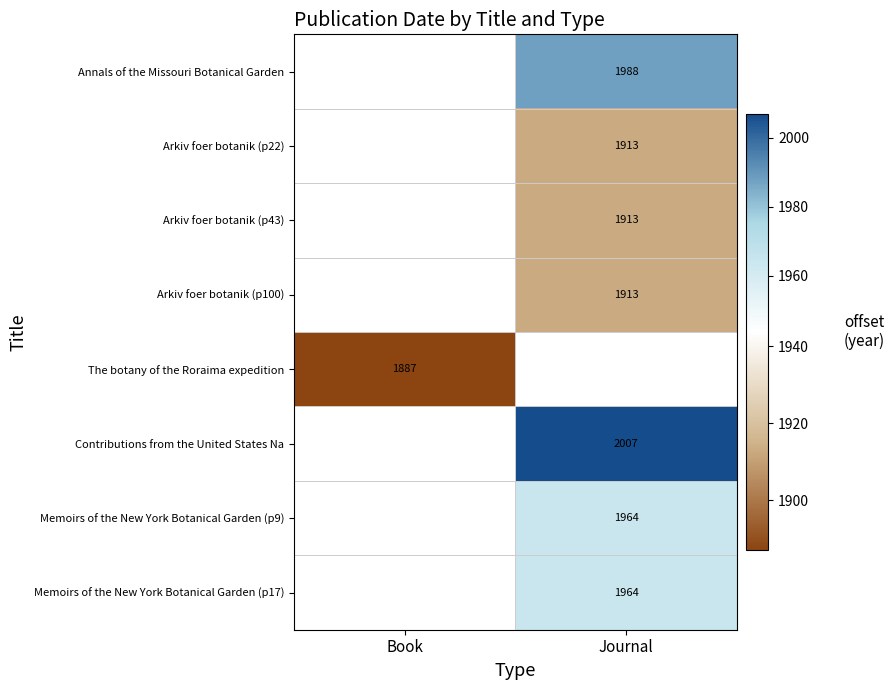

The Annals of the Missouri Botanical Garden series shows 1308 at Journal. True or false?

False